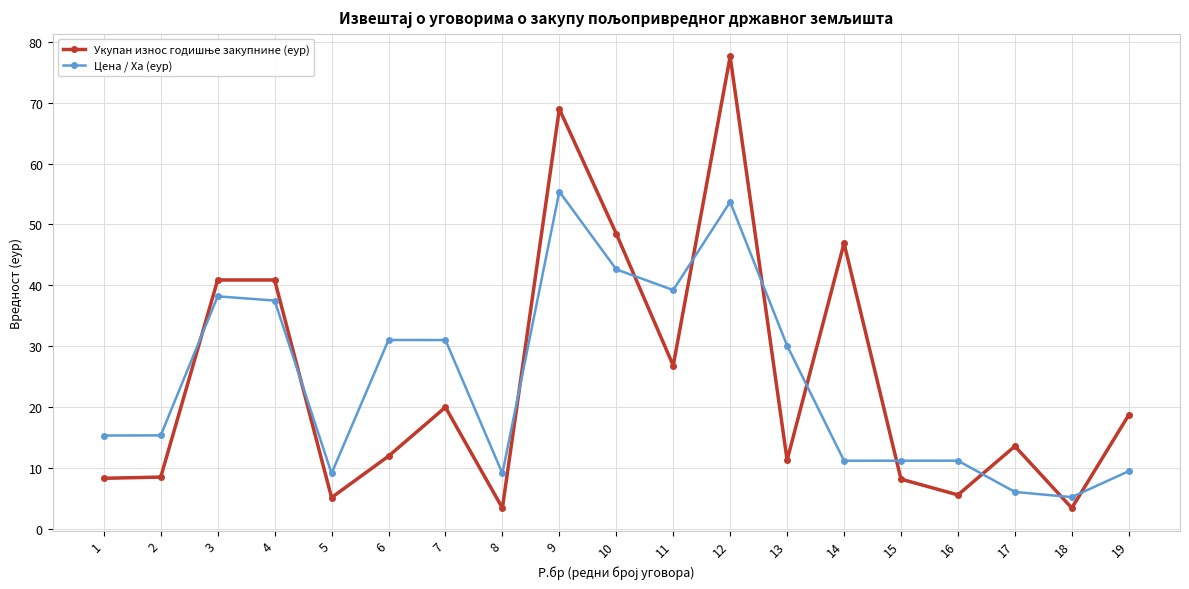

What is the smallest value displayed?

3.4